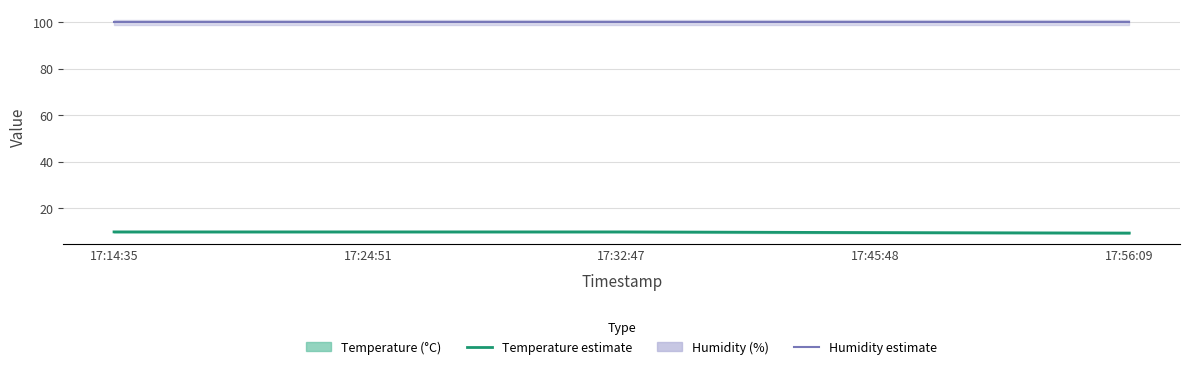

What is the greatest value displayed?

99.9